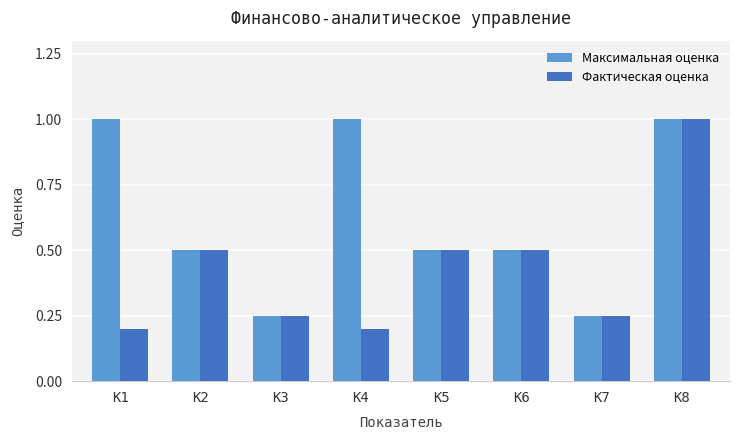

How many bars are there in each group?

2